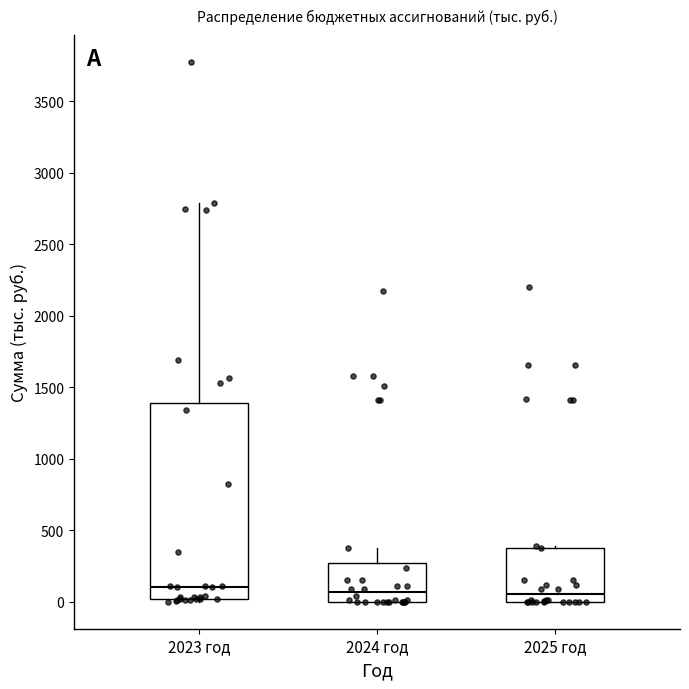

Which box is the tallest, from its lower edge to its upper edge?

2023 год